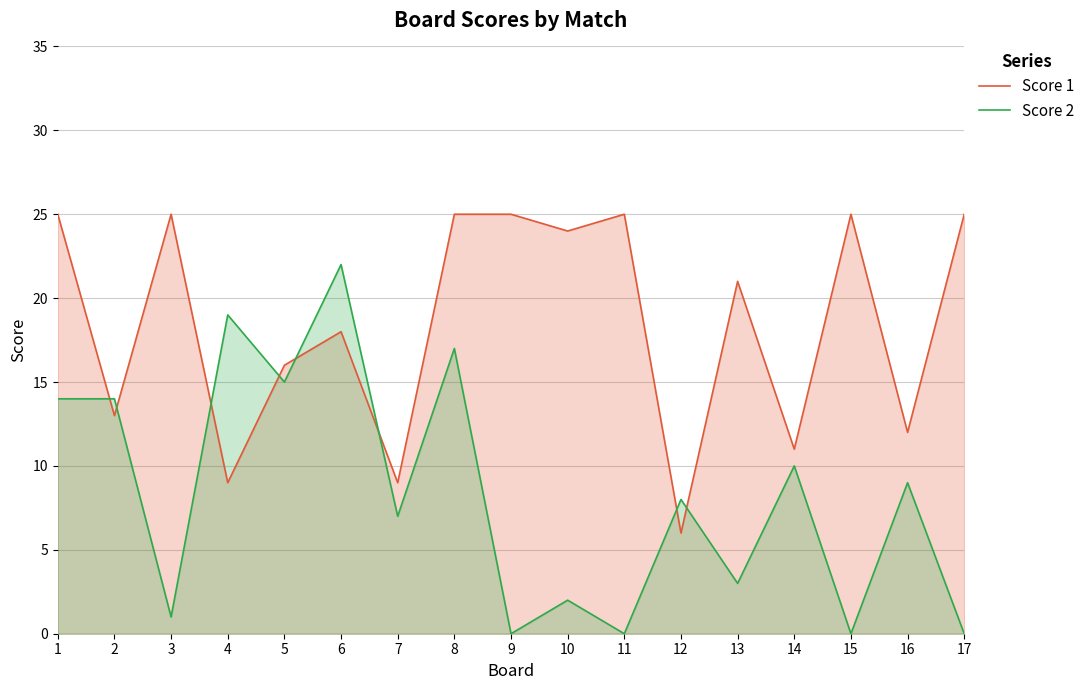

What is the minimum value for Score 1?

6